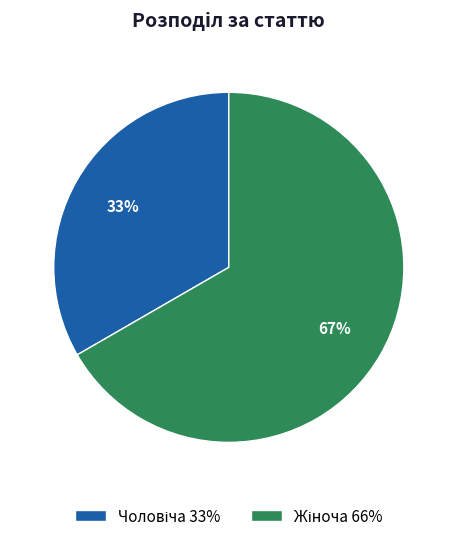

Is there any slice that represents more than half of the pie?

Yes